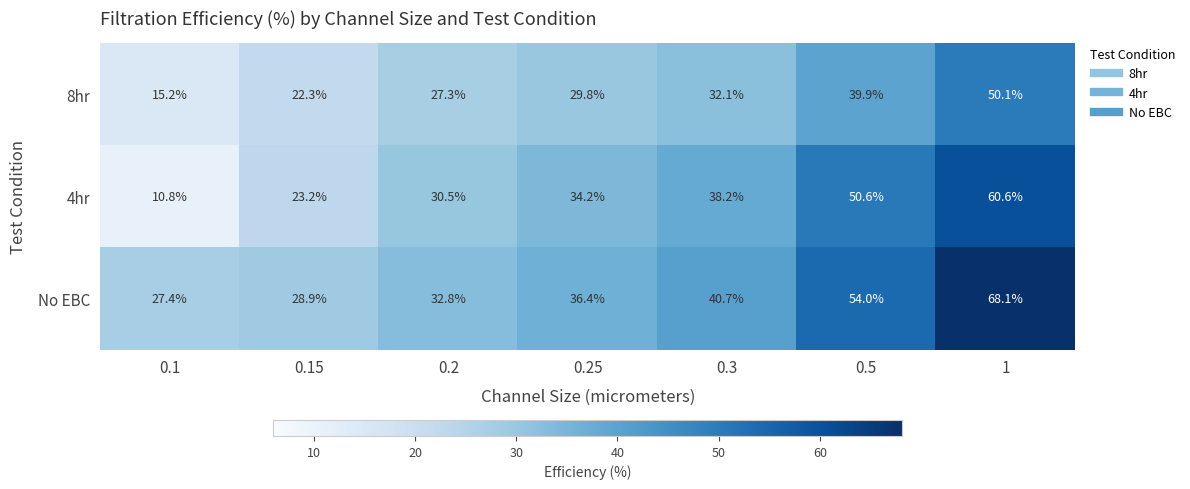

Reading right to left, what are all the values shown in this chart?

8hr: 1=50.1	0.5=39.9	0.3=32.1	0.25=29.8	0.2=27.3	0.15=22.3	0.1=15.2
4hr: 1=60.6	0.5=50.6	0.3=38.2	0.25=34.2	0.2=30.5	0.15=23.2	0.1=10.8
No EBC: 1=68.1	0.5=54.0	0.3=40.7	0.25=36.4	0.2=32.8	0.15=28.9	0.1=27.4